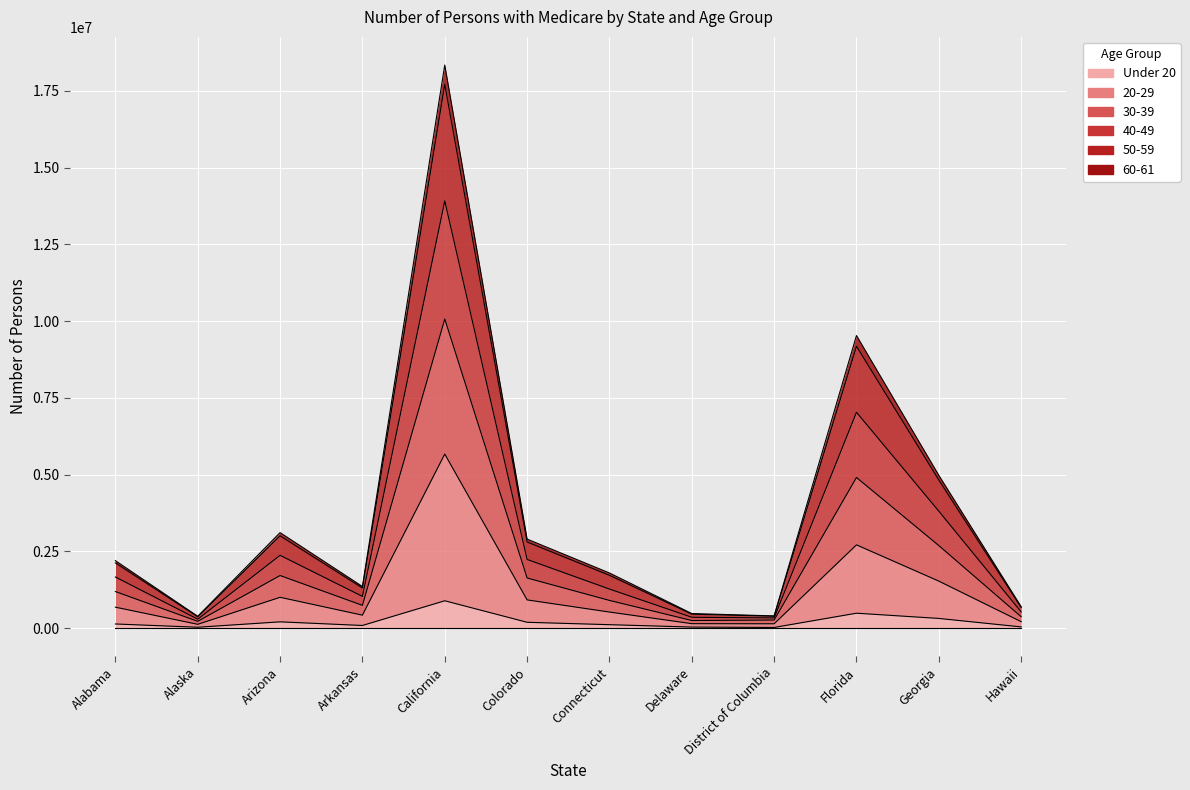

True or false: Under 20 has a value of 26049 at District of Columbia.

False